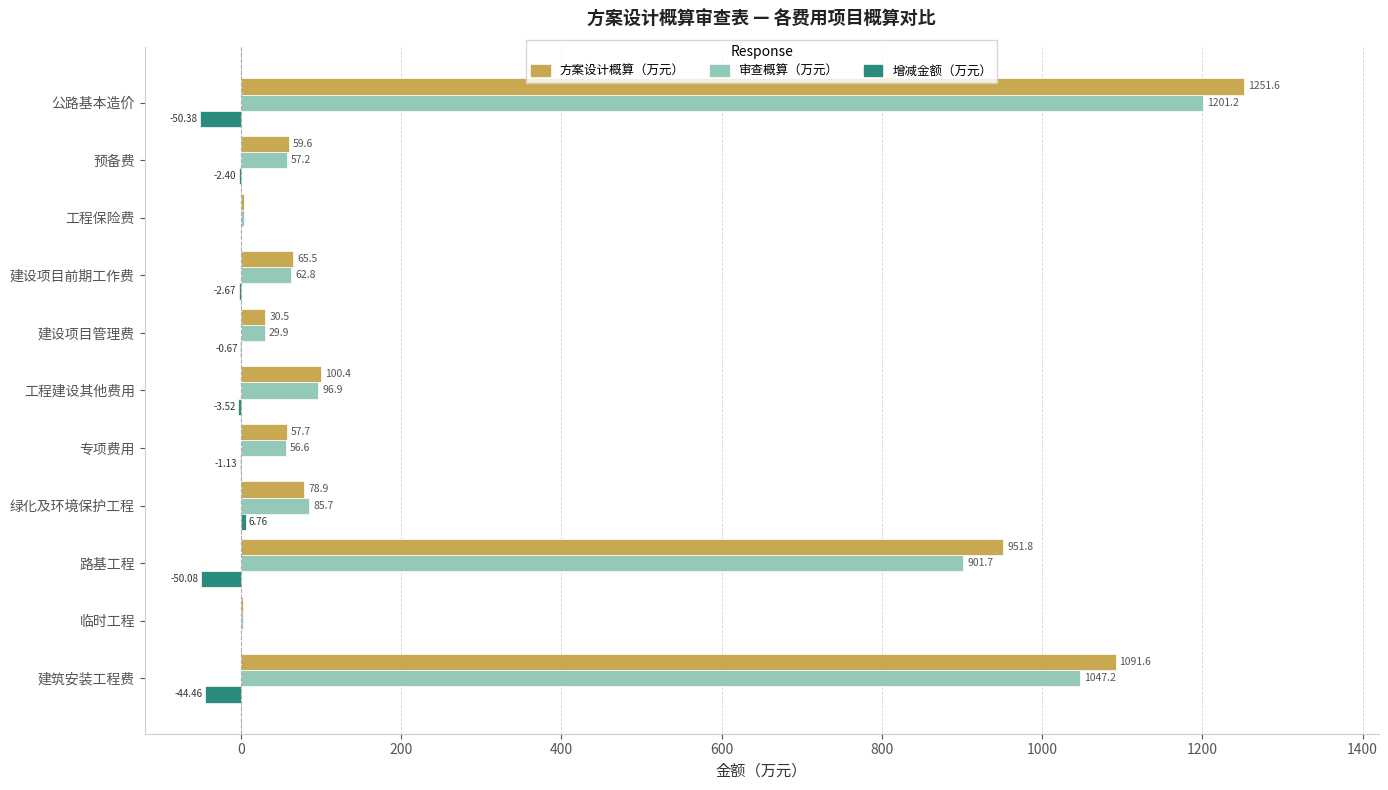

Where is 审查概算（万元） nearest to the value 602?

路基工程